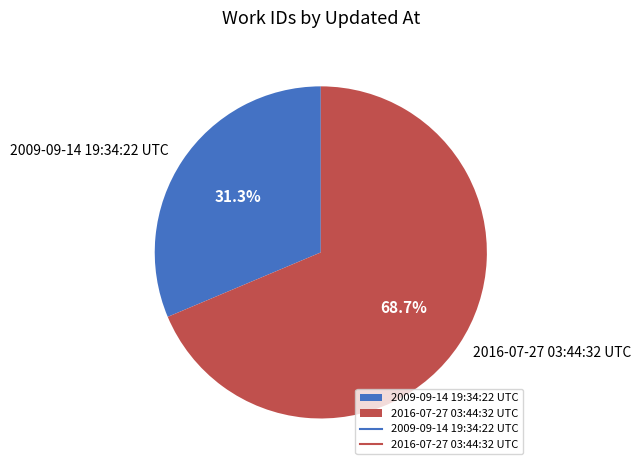

What percentage is the 2016-07-27 03:44:32 UTC slice, to the nearest percent?

69%